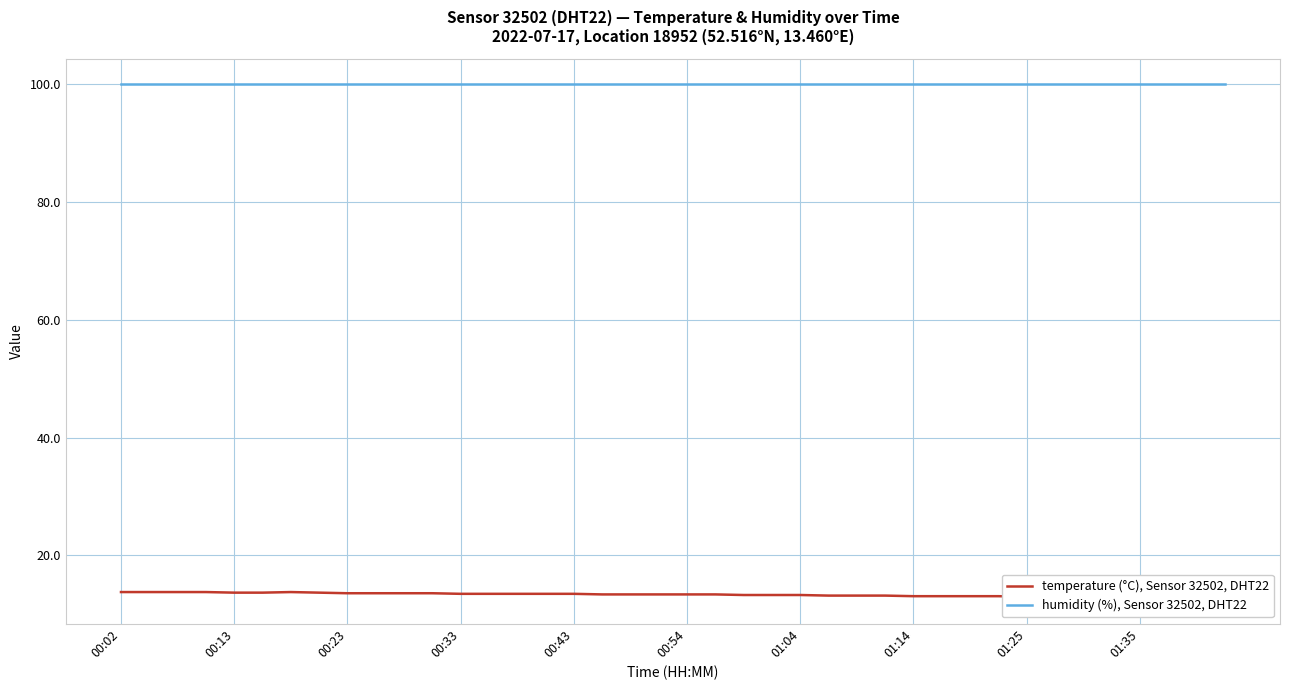

The value of temperature (°C), Sensor 32502, DHT22 at 38 is 19.9. True or false?

False